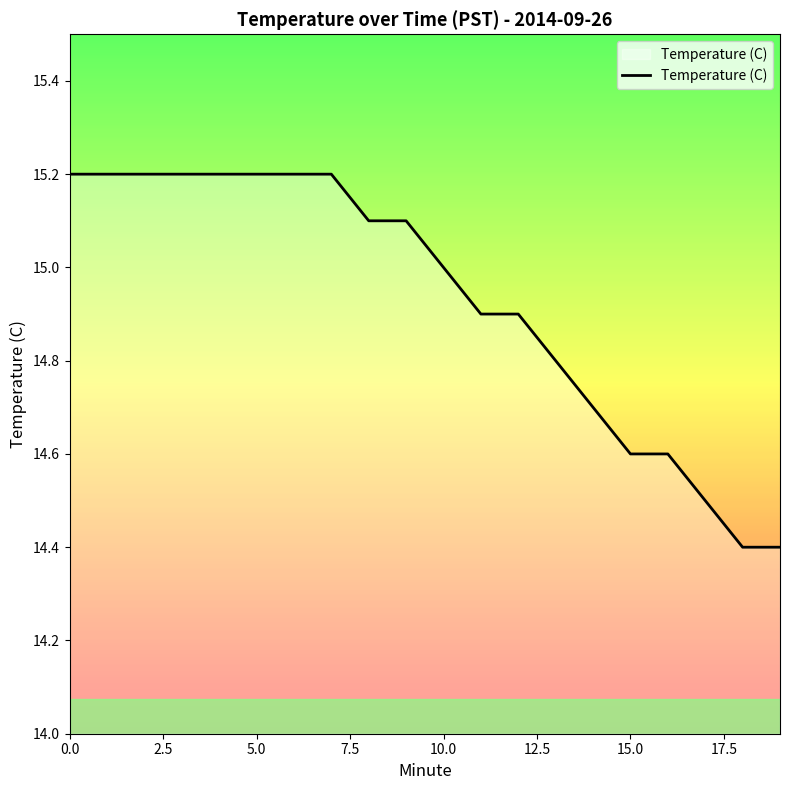

What is the difference between the maximum and minimum values?

0.8